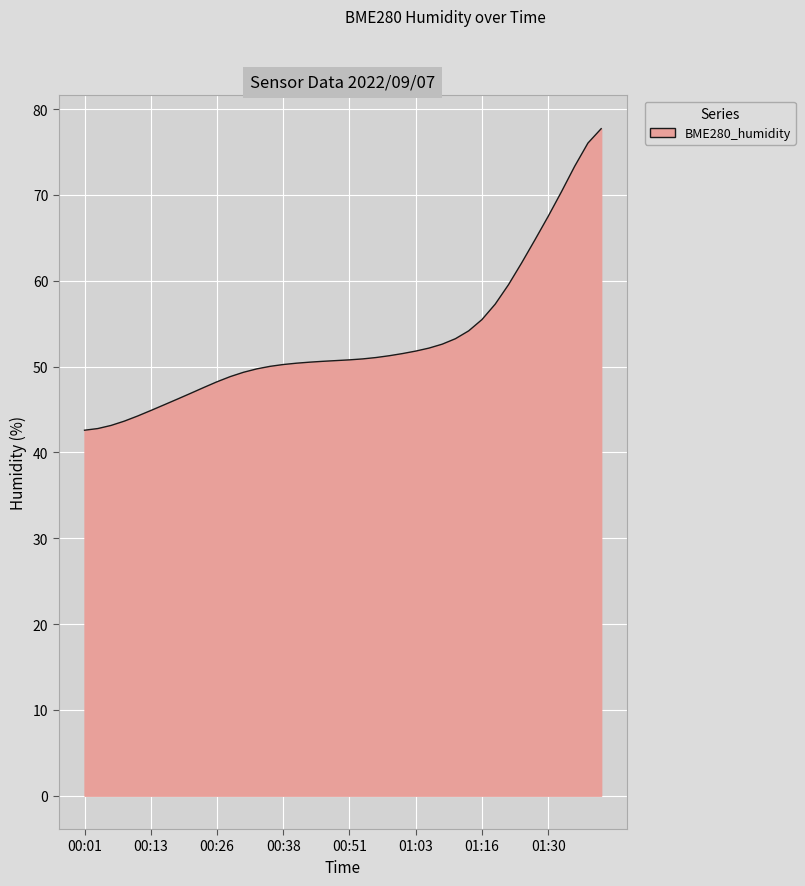

What is the difference between the maximum and minimum values?

35.1